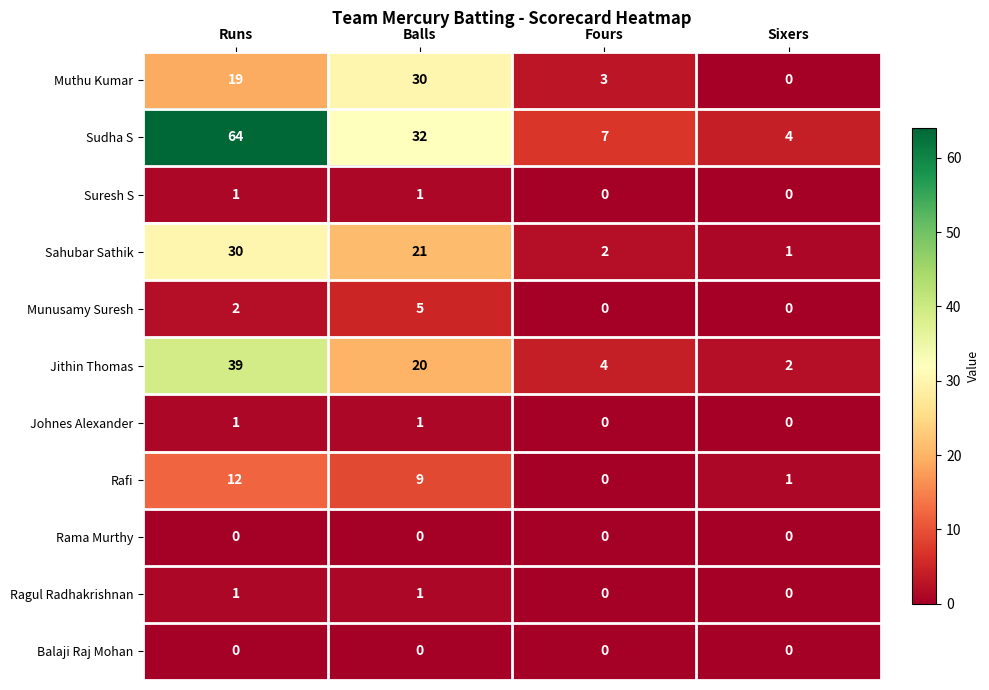

Which series has the widest spread of values?

Sudha S